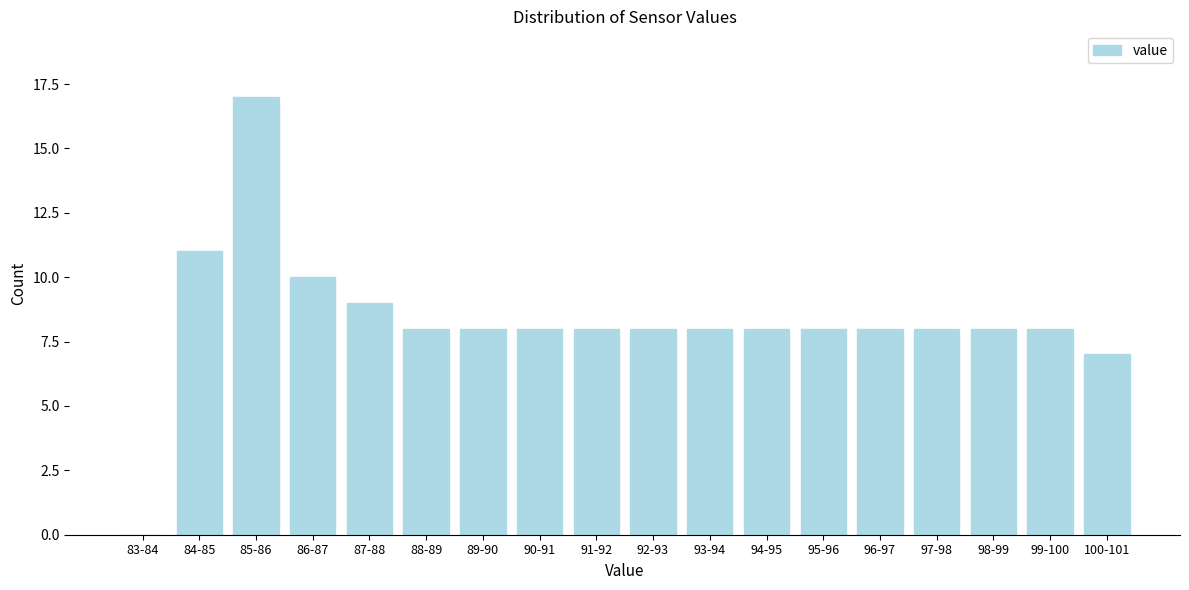

Reading left to right, what are all the values shown in this chart?

83-84=0	84-85=11	85-86=17	86-87=10	87-88=9	88-89=8	89-90=8	90-91=8	91-92=8	92-93=8	93-94=8	94-95=8	95-96=8	96-97=8	97-98=8	98-99=8	99-100=8	100-101=7